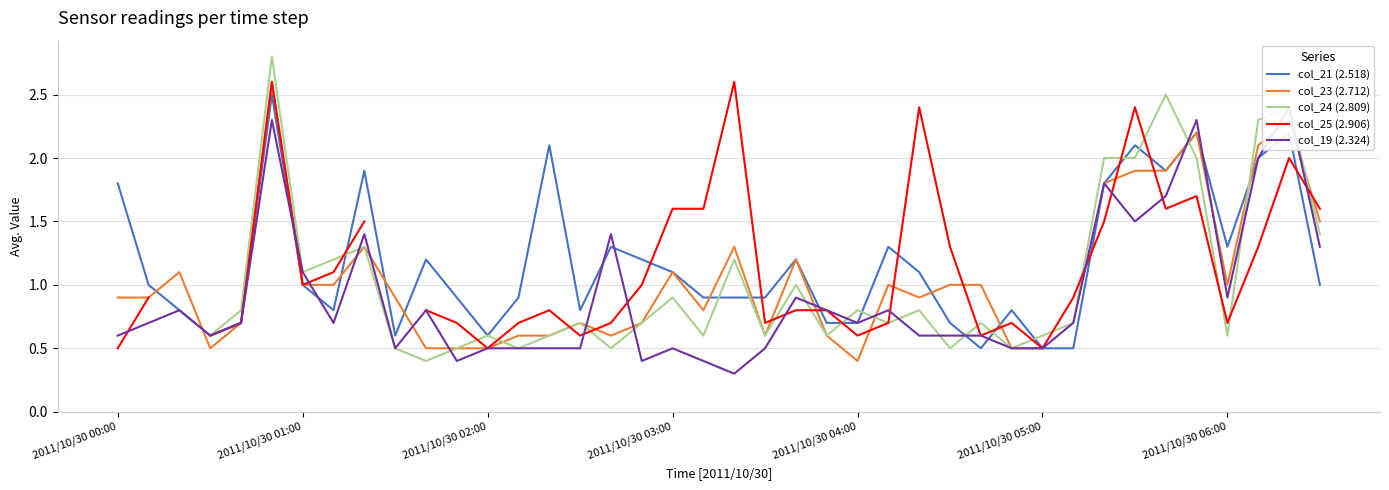

What is the minimum value for col_21 (2.518)?

0.5